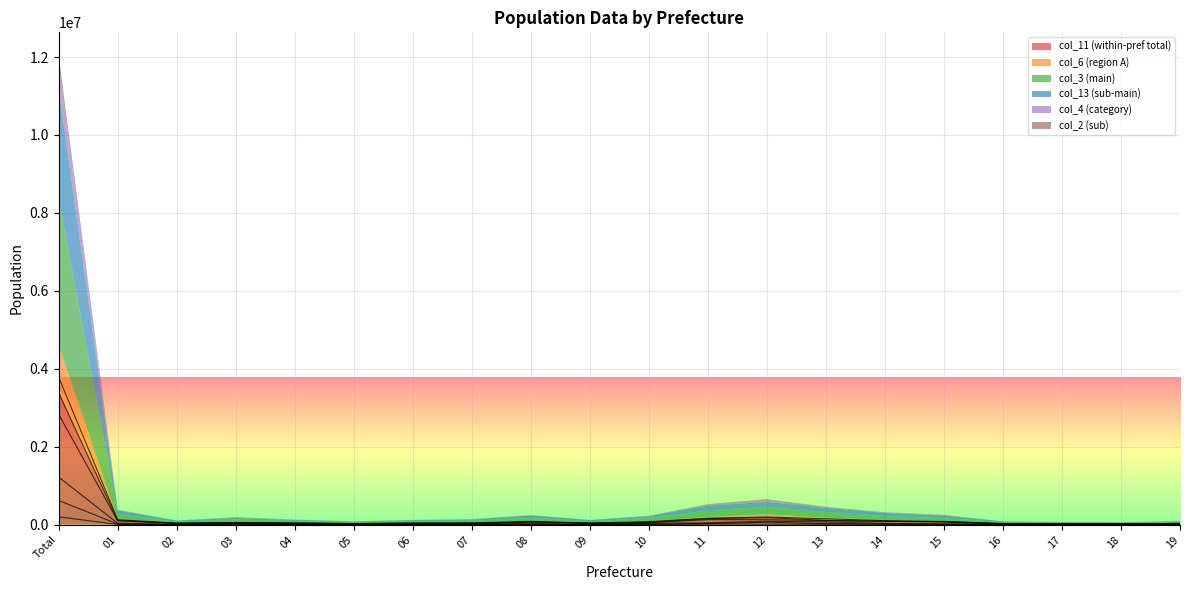

Is the value of col_6 at 16 greater than the value of col_2 at 18?

Yes